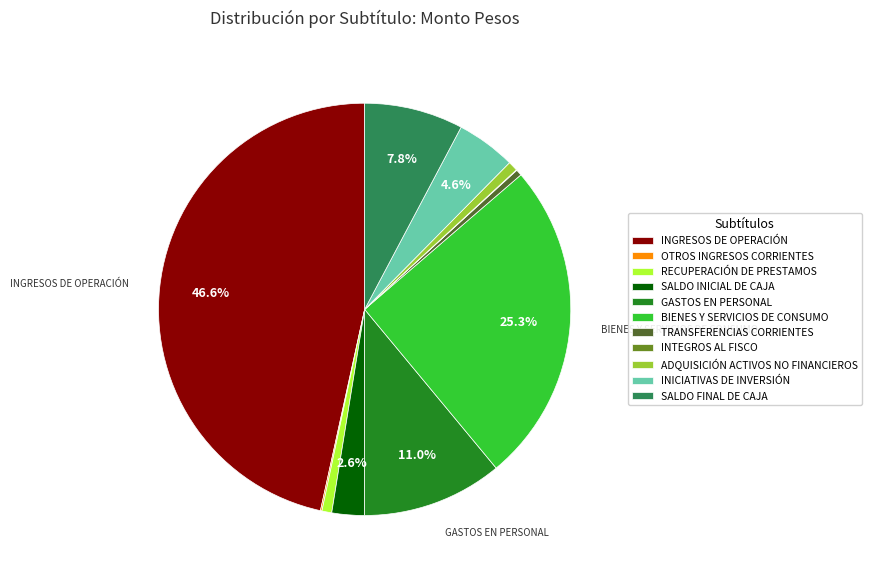

What portion of the pie excludes BIENES Y SERVICIOS DE CONSUMO?

74.7%